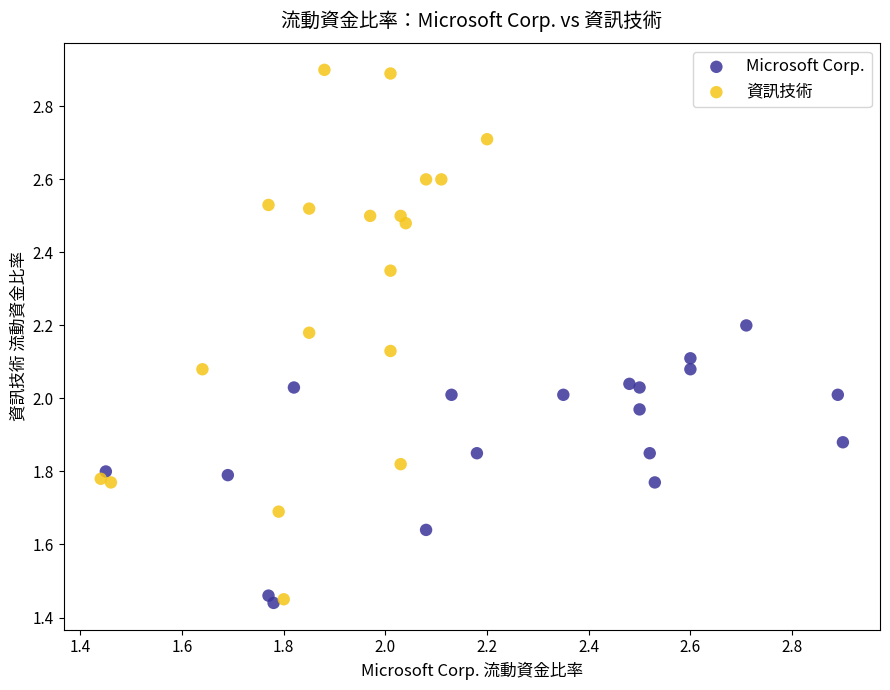

Which series contains the highest Y value?

資訊技術